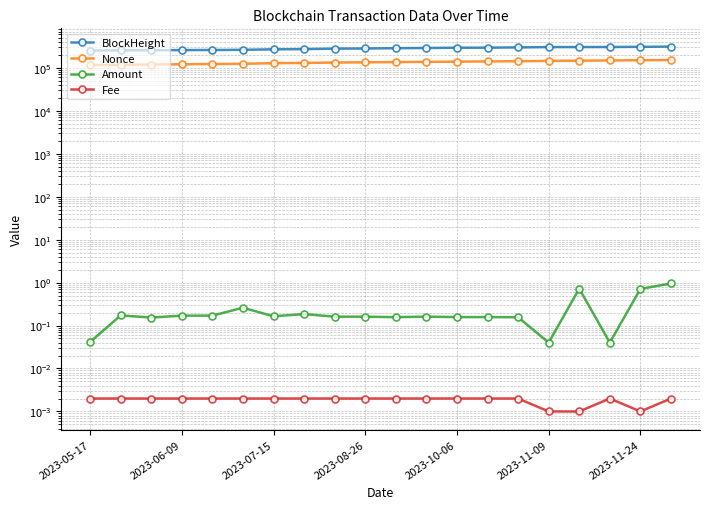

The Amount series shows 0.0 at 17. True or false?

False